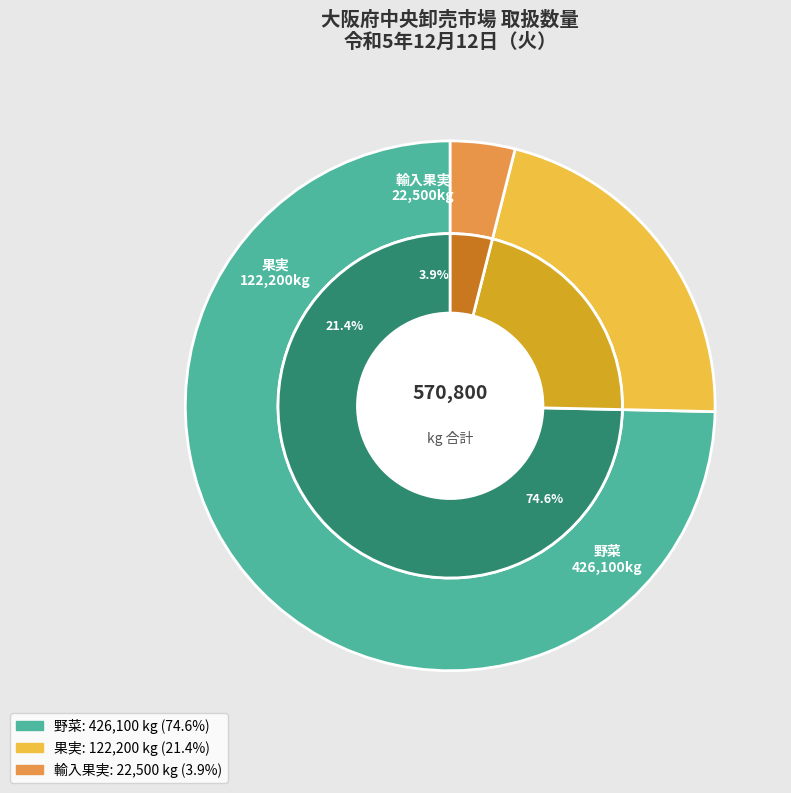

The 輸入果実 slice represents 4% of the pie. True or false?

True